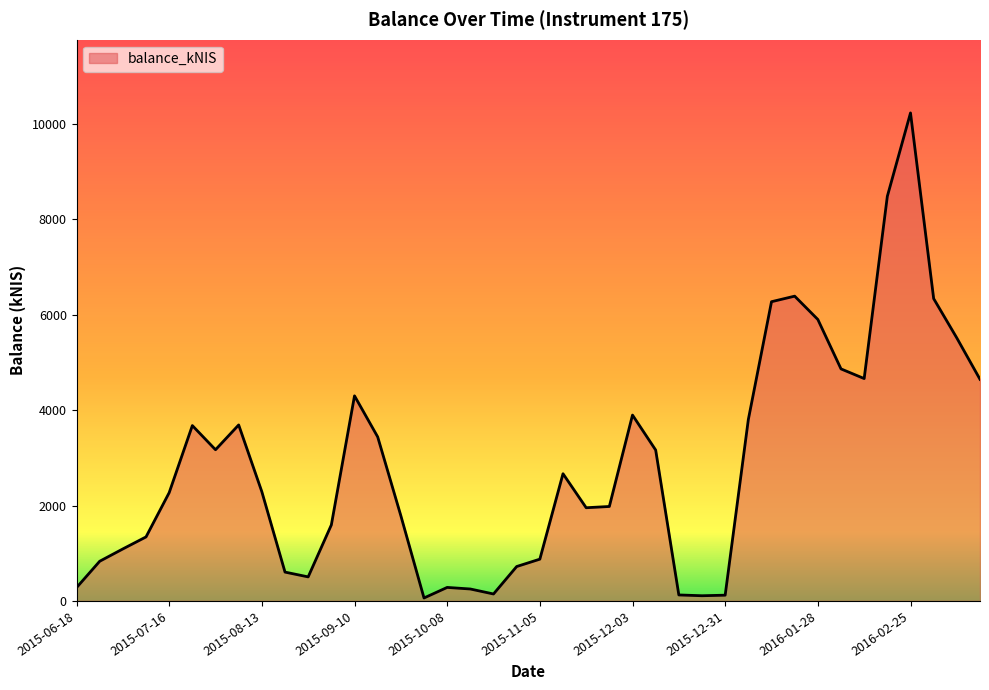

Does the chart have visible grid lines?

No